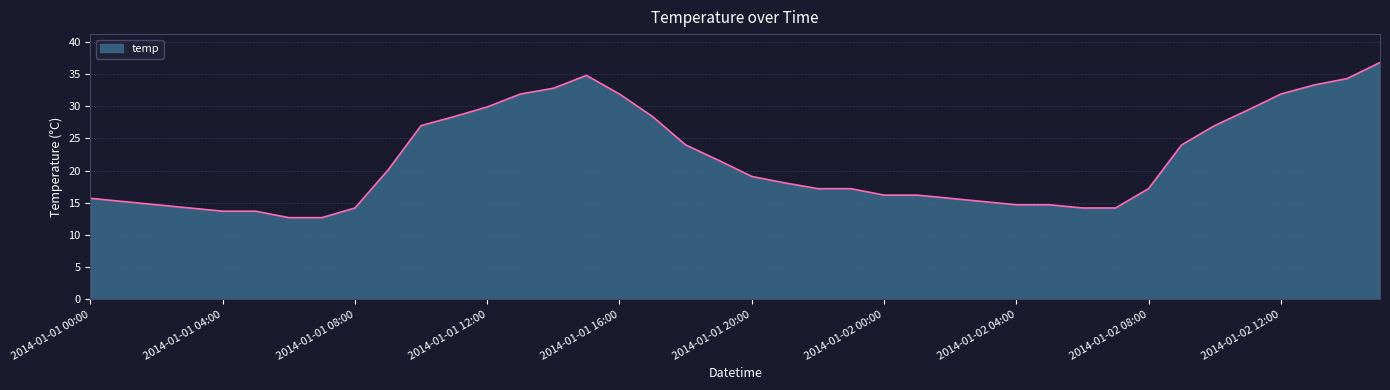

What is the maximum value shown in the chart?

36.8